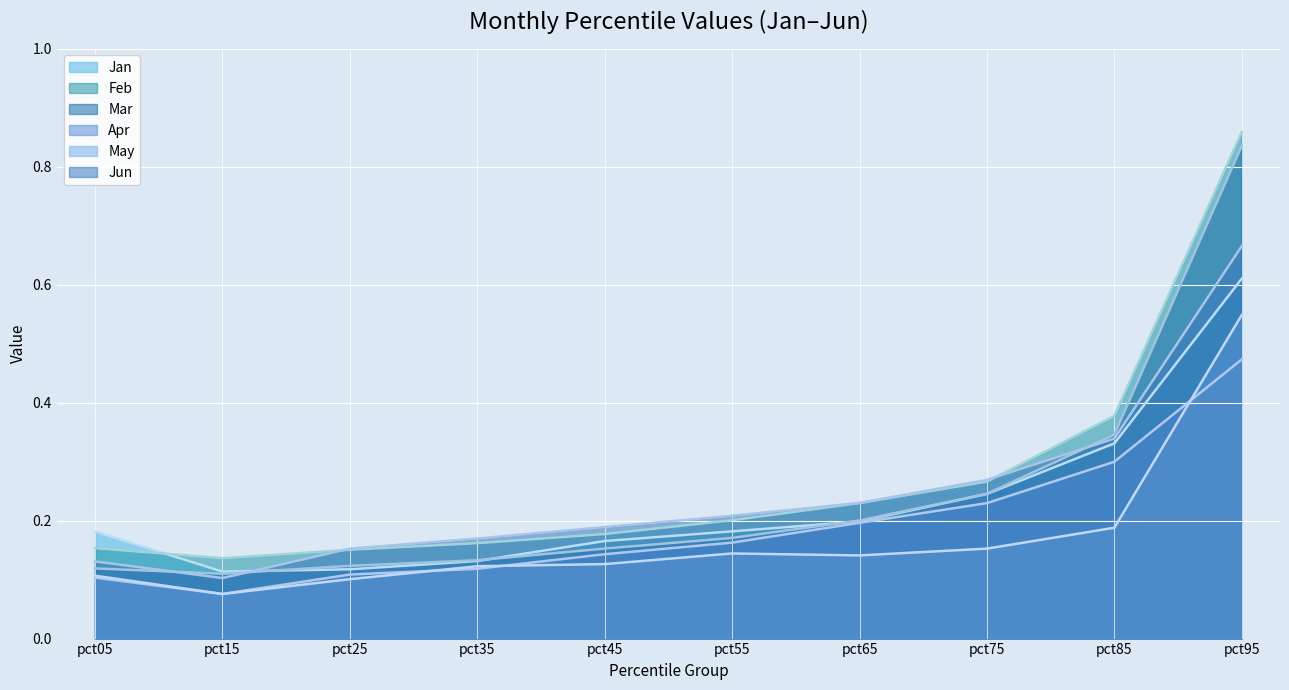

How many lines are shown in the chart?

6